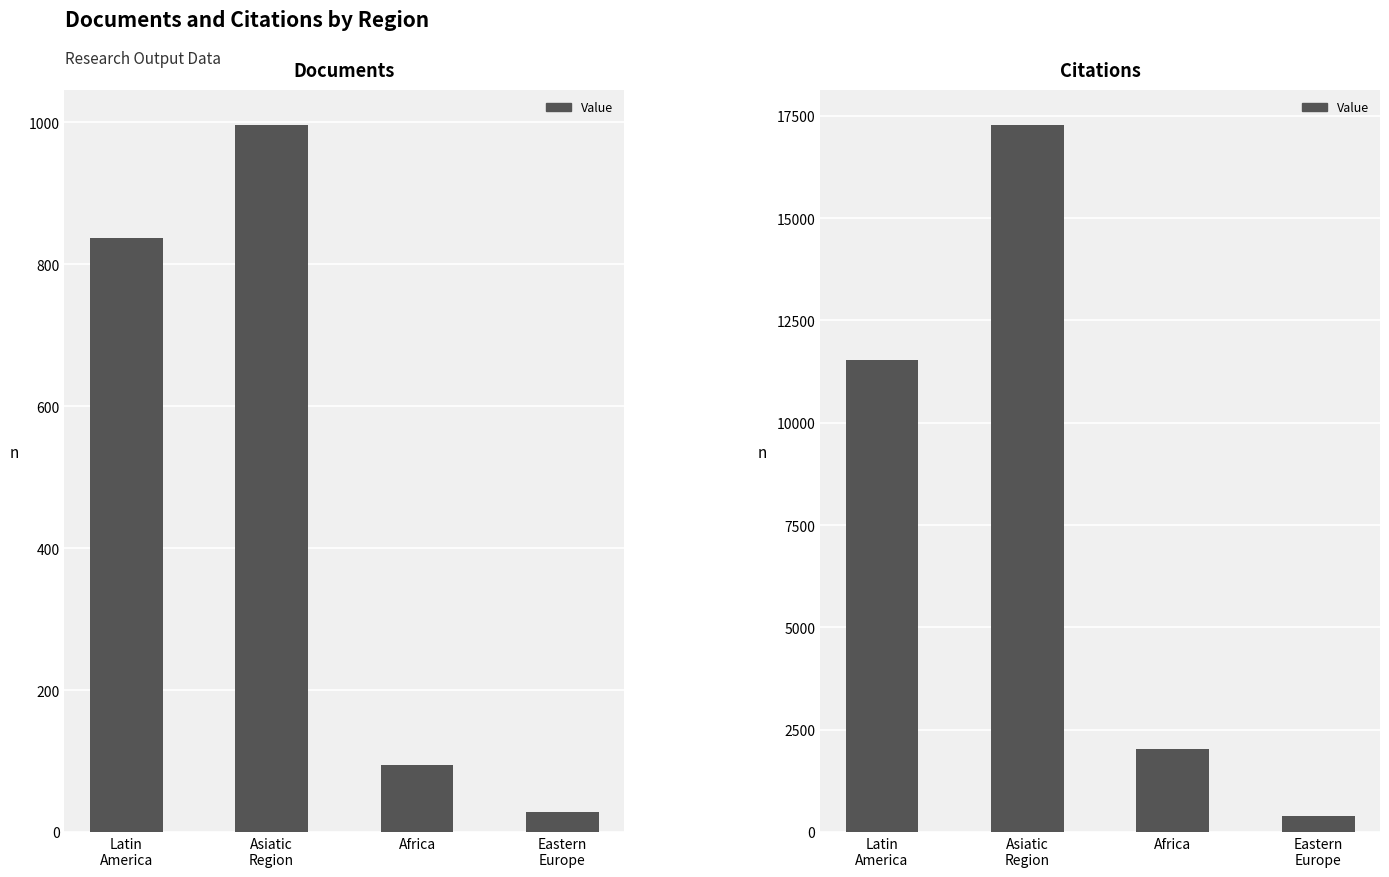

The Documents series shows 996 at Asiatic
Region. True or false?

True